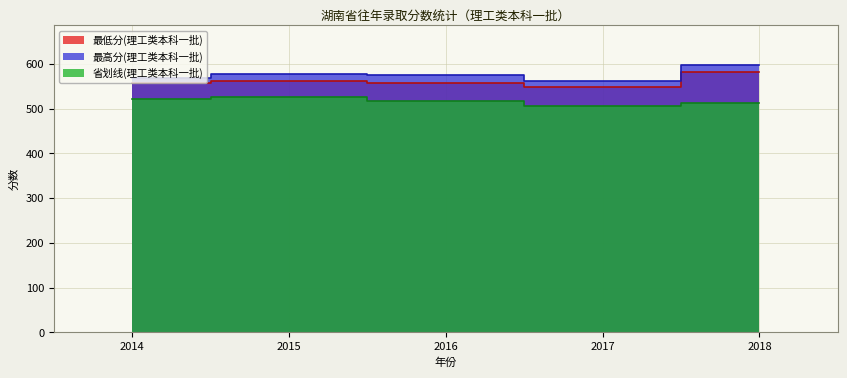

Which series has the largest total across all categories?

最高分(理工类本科一批)